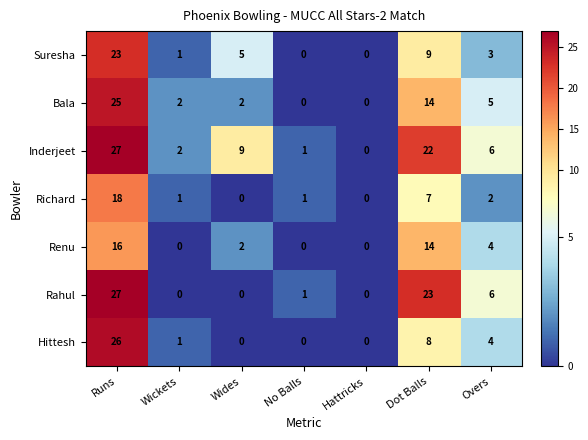

What is the highest value of the Richard series?

18